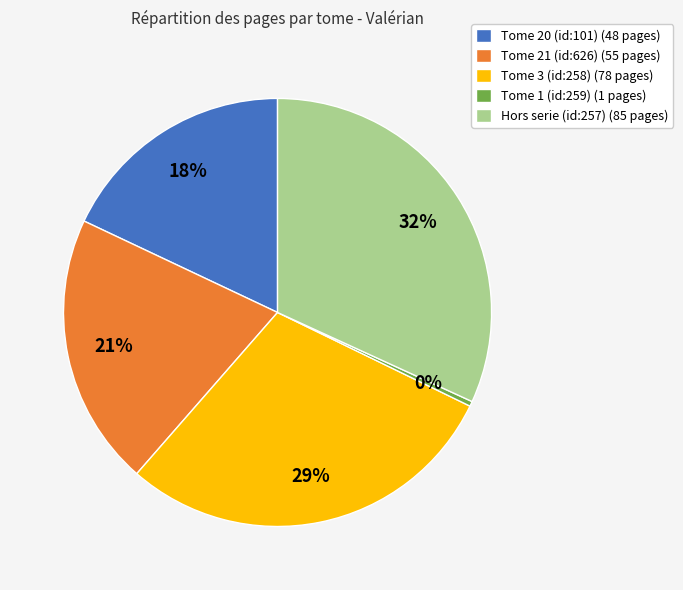

Combined, do Tome 1 (id:259) (1 pages) and Tome 20 (id:101) (48 pages) account for over 50%?

No